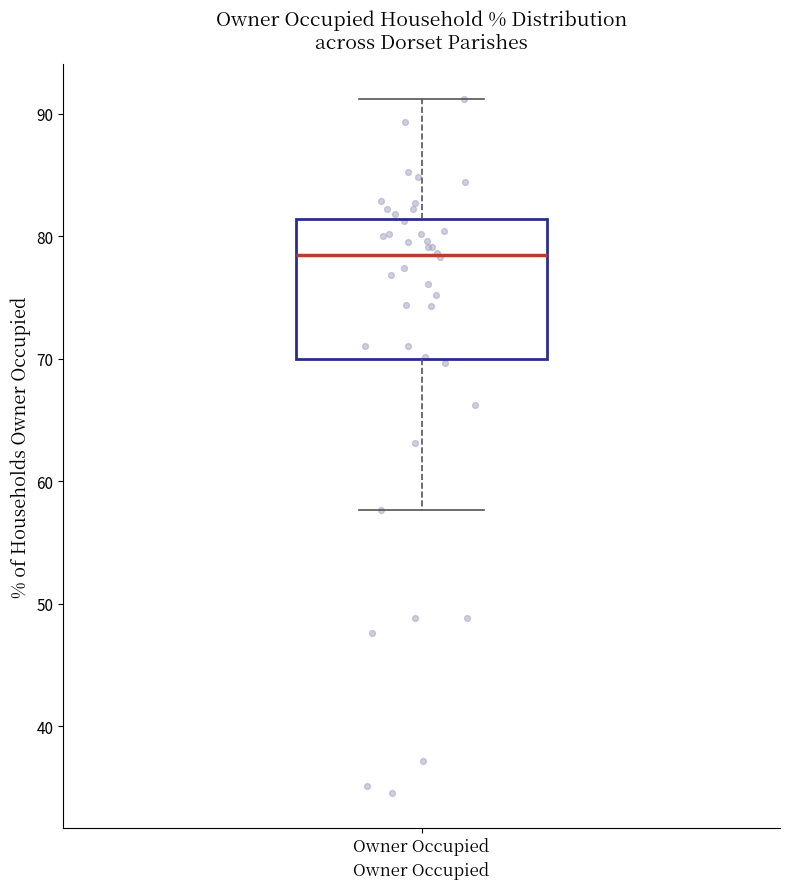

Where is the upper edge of the box for Owner Occupied on the y-axis? The values are not printed on the chart, so give them approximately, as read against the axis.

81